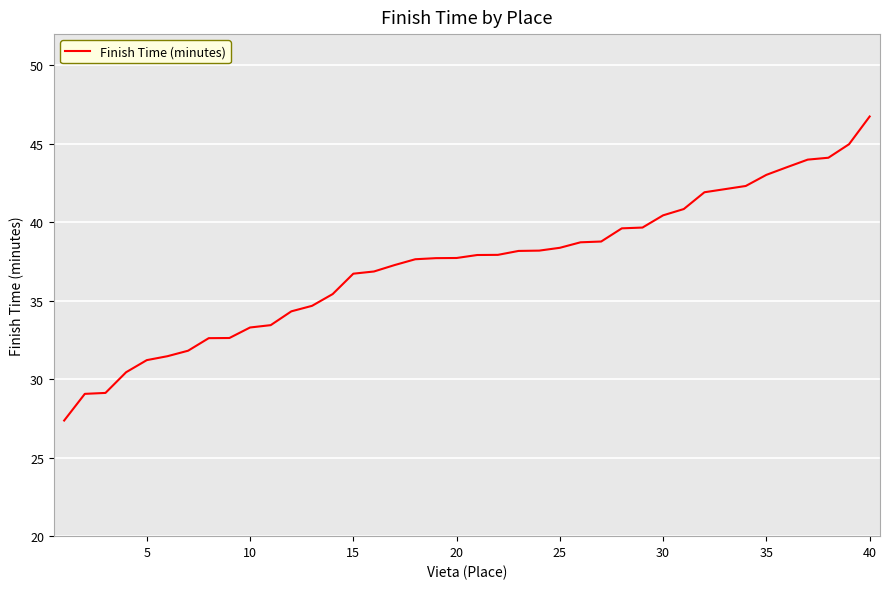

What is the smallest value displayed?

27.4